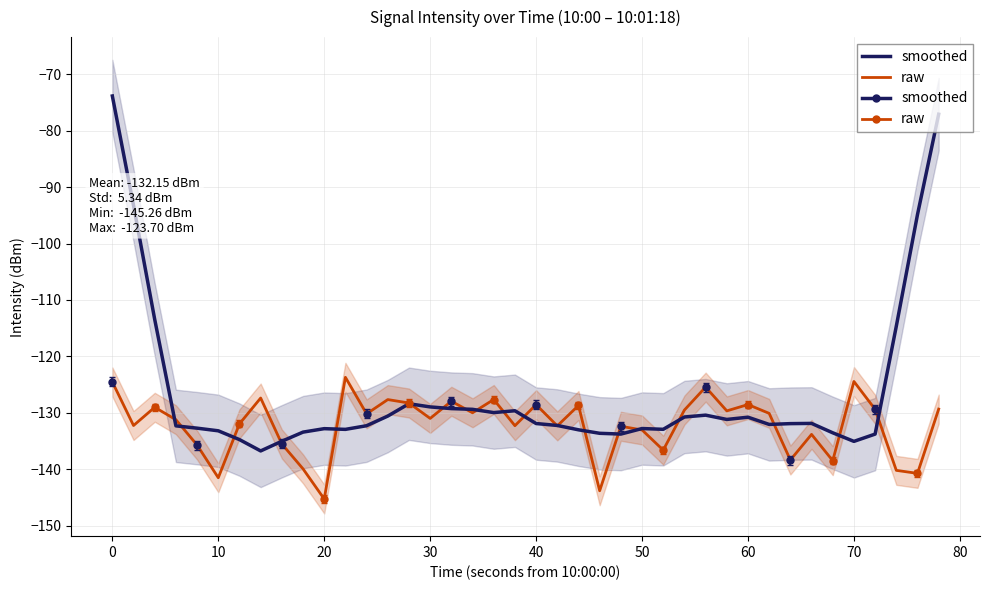

What are all the series names shown in the legend?

smoothed, raw